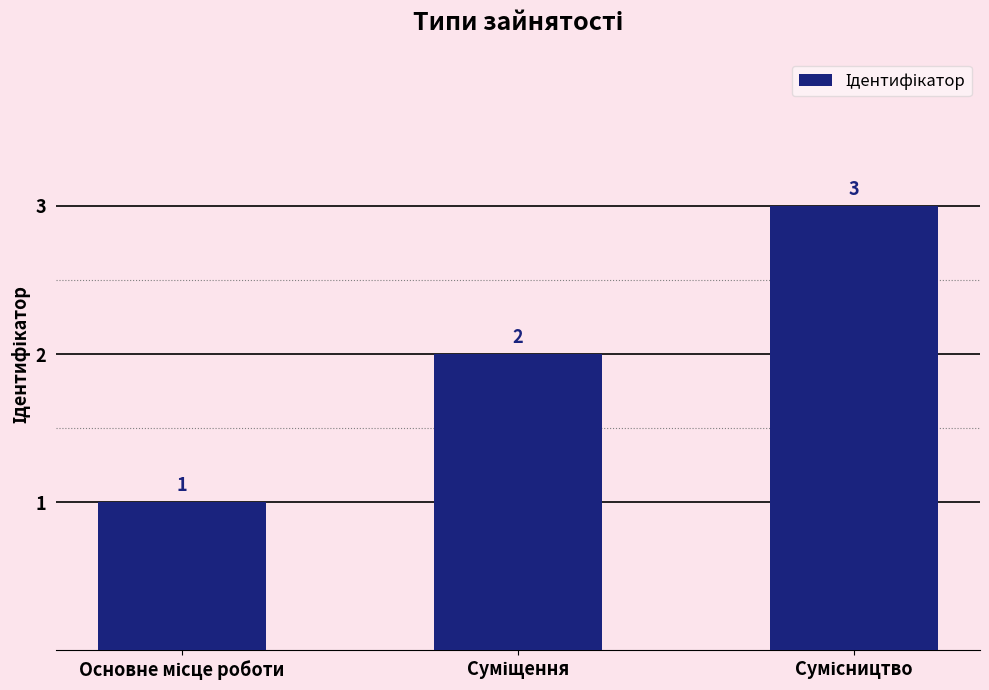

How many values are between 1 and 3?

3